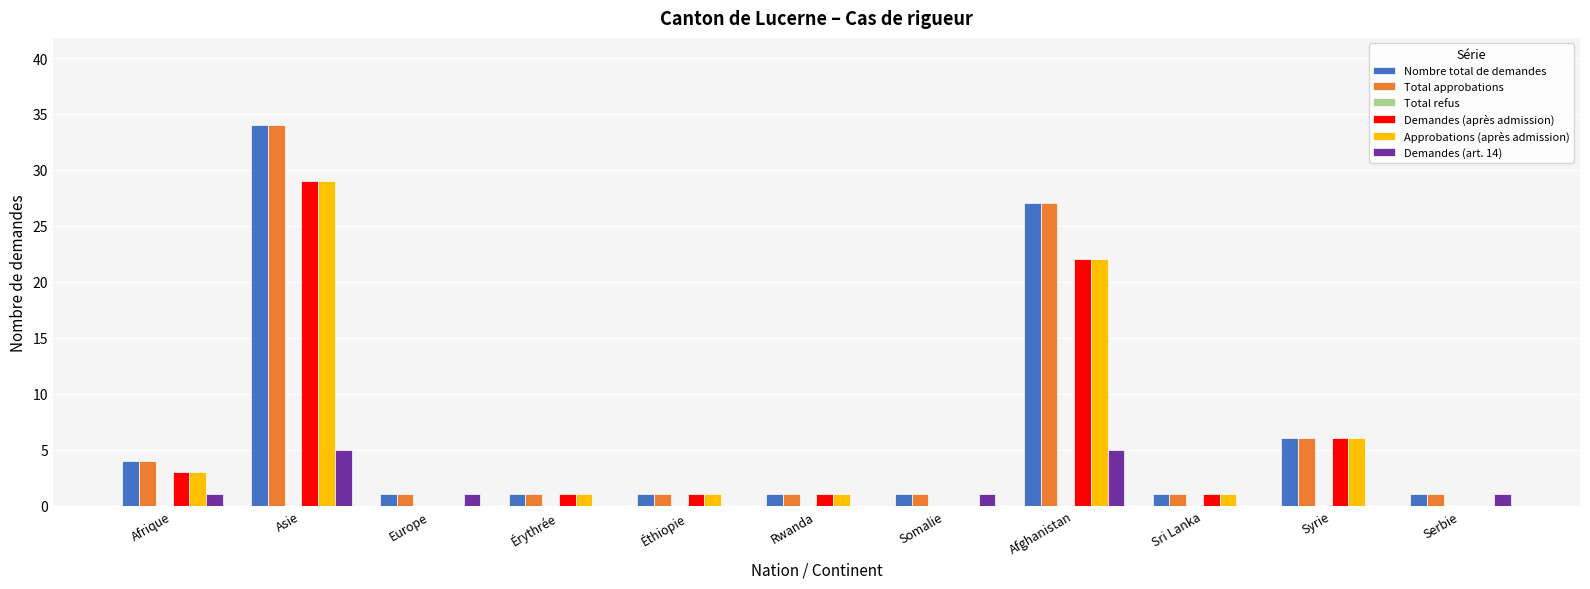

How many groups of bars are there?

11